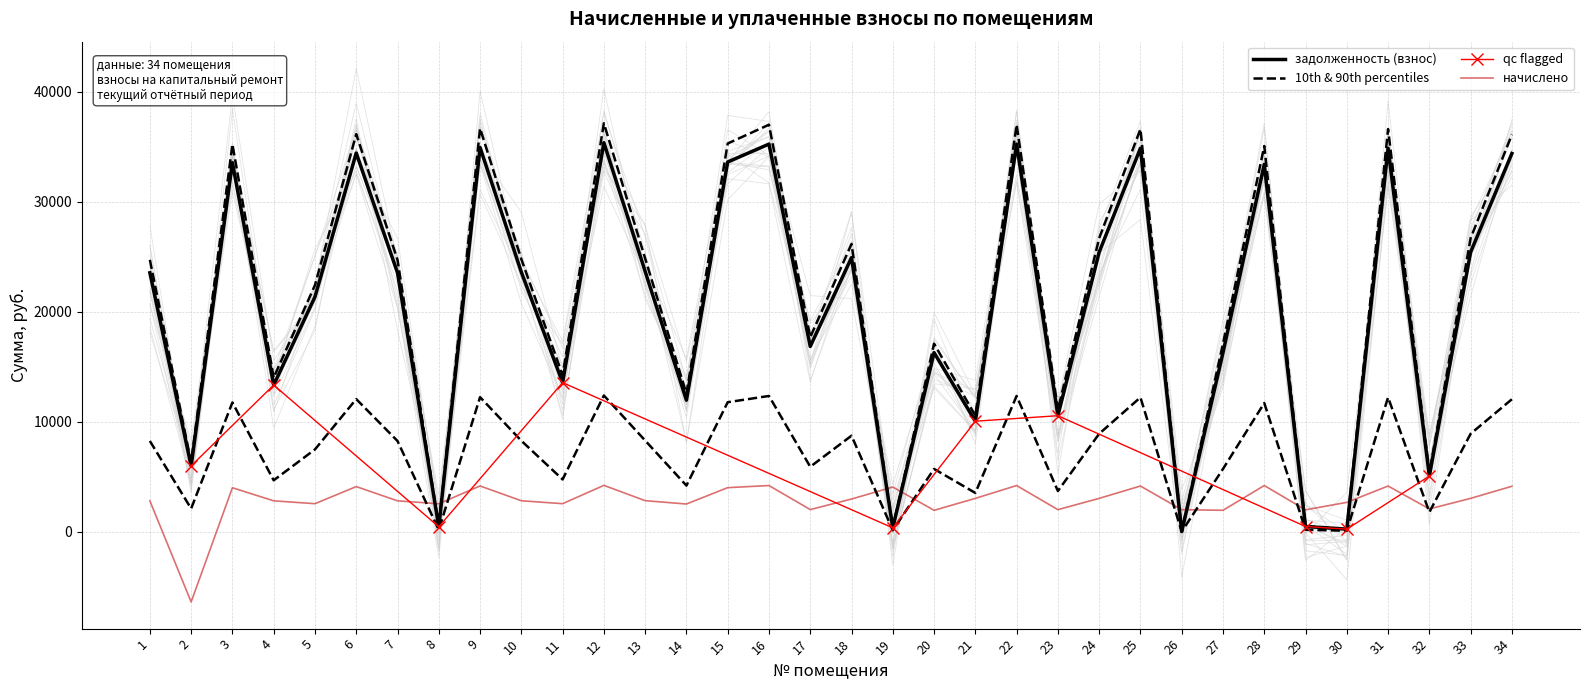

What is the value of the начислено point at the 18th from the left?

2961.1